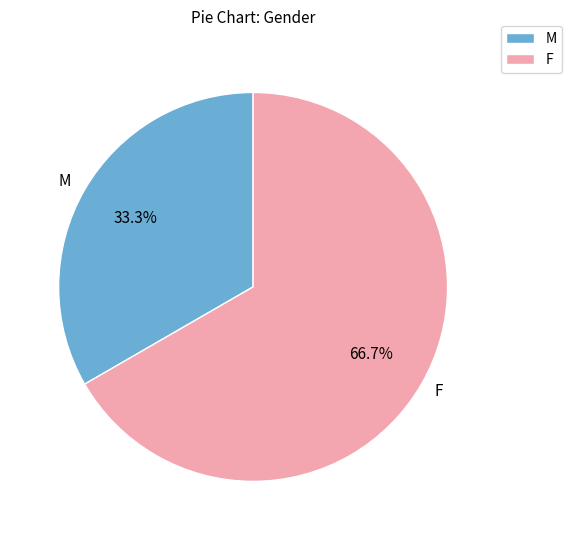

What is the largest slice in the pie chart?

F